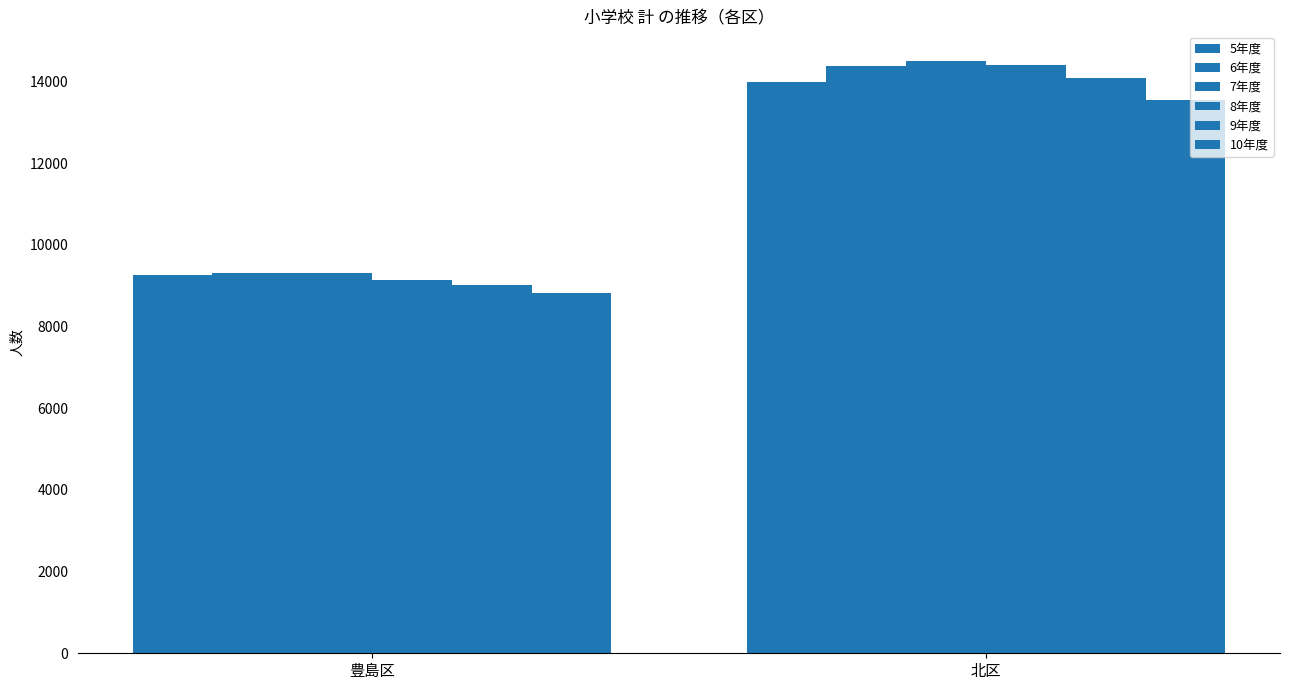

Which series has the largest total across all categories?

7年度